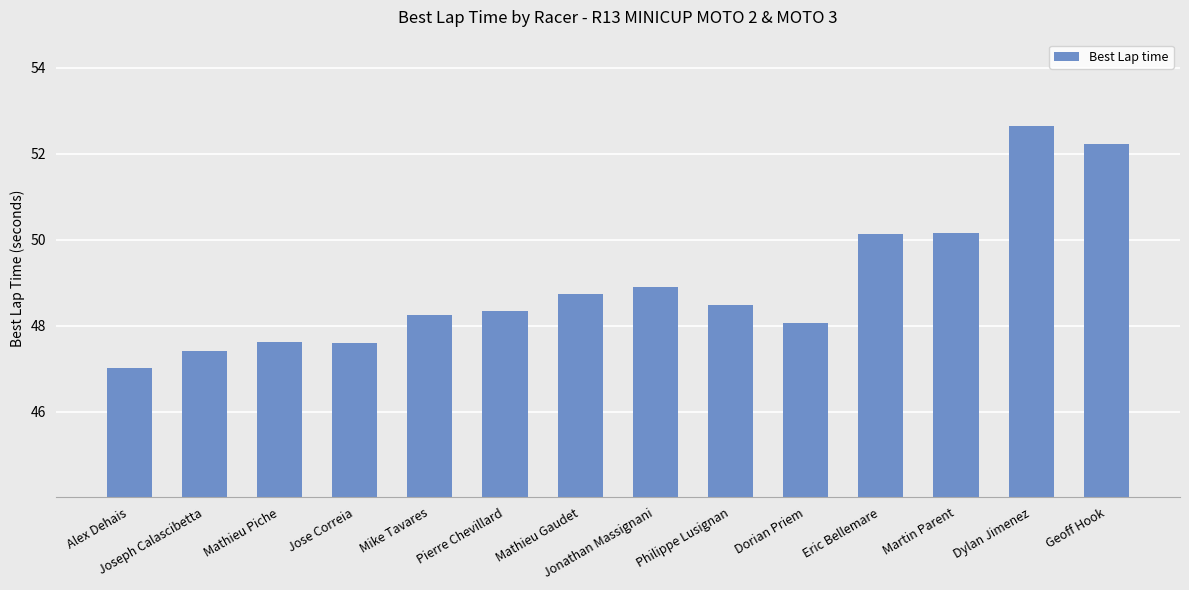

What is the difference between the second highest and minimum values?

5.2